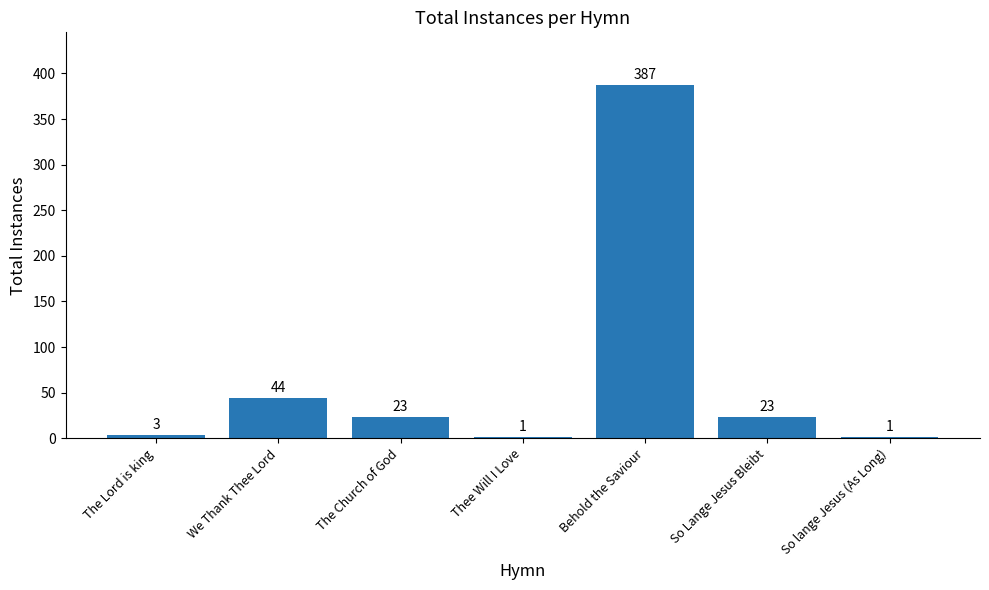

What is the difference between the values at The Lord is king and So Lange Jesus Bleibt?

20